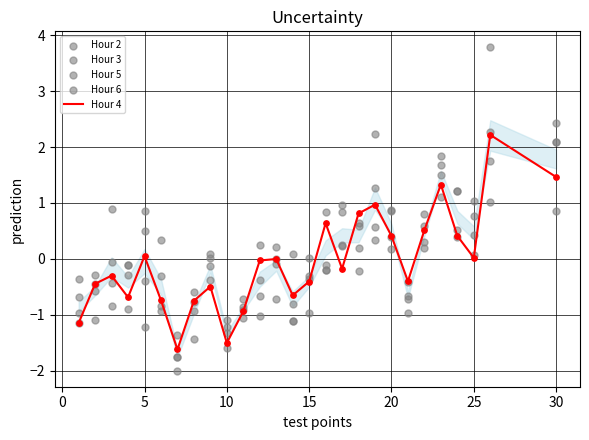

What is the maximum value for Hour 4?

2.2